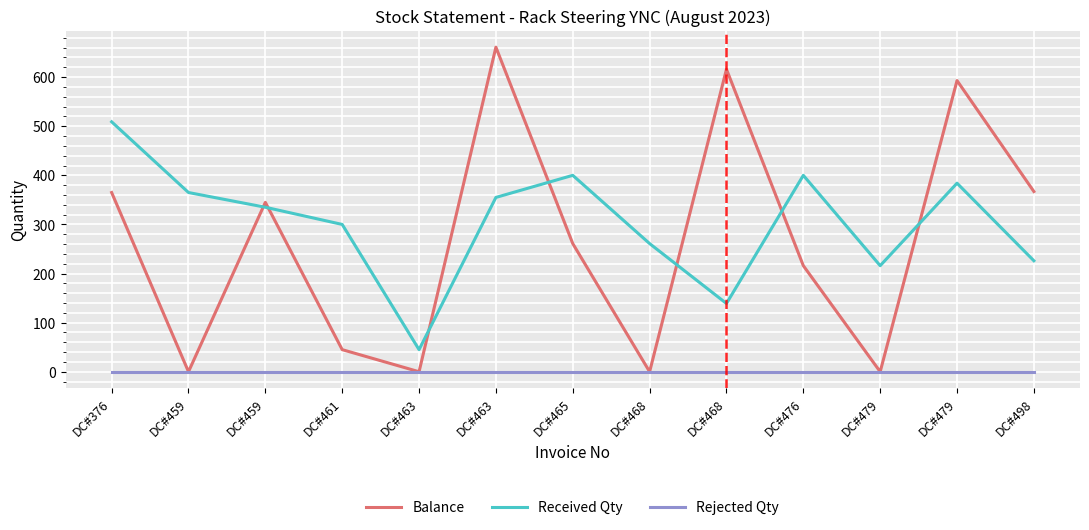

What value does the Received Qty series have at DC#459, to the nearest 5?

365